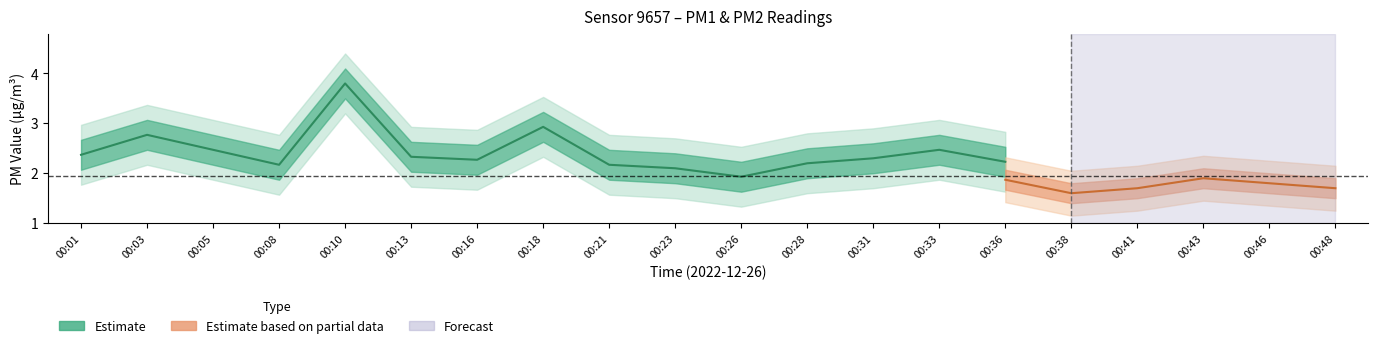

What is the value of the P2 point at the 11th from the left?

1.8